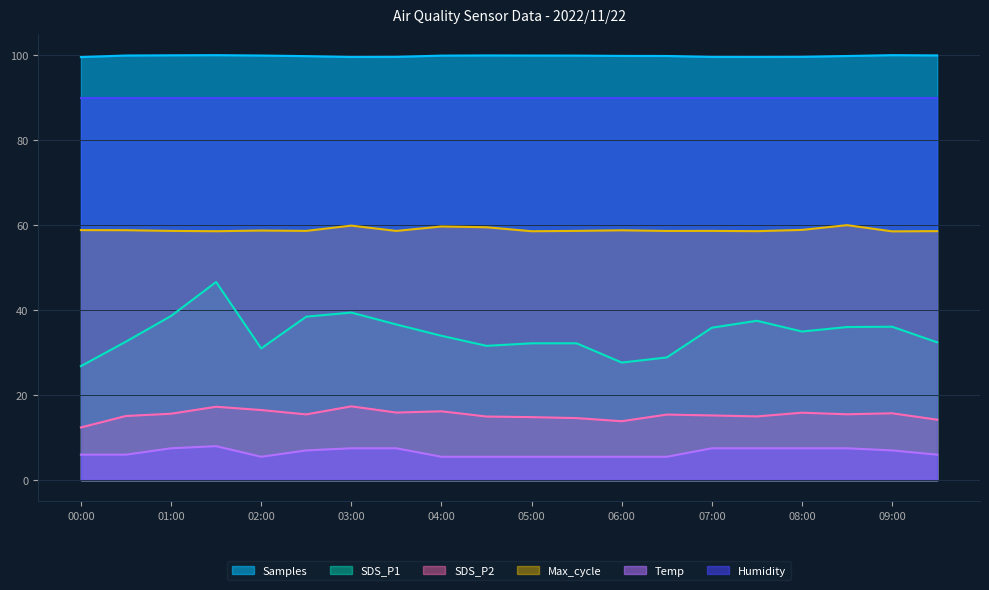

The value of Temp at 01:30 is 8.0. True or false?

True